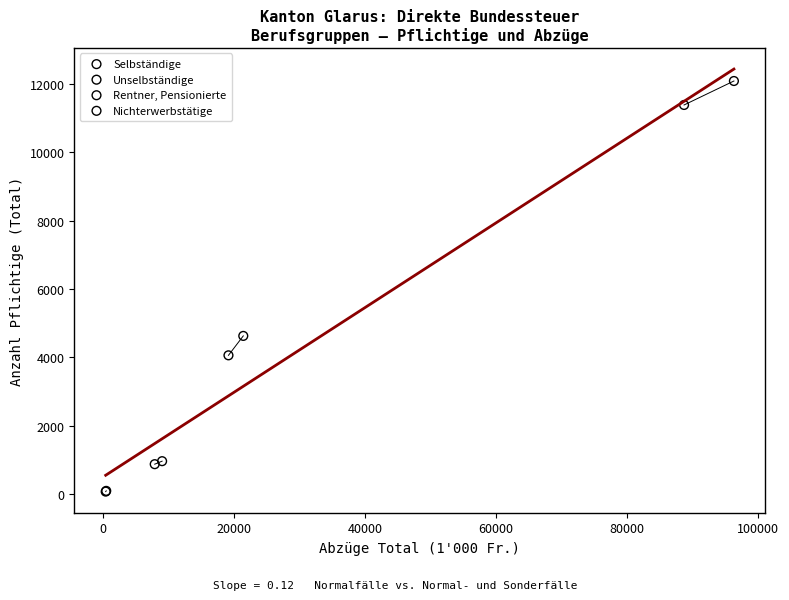

Which series has the largest Y range (max minus min)?

Unselbständige